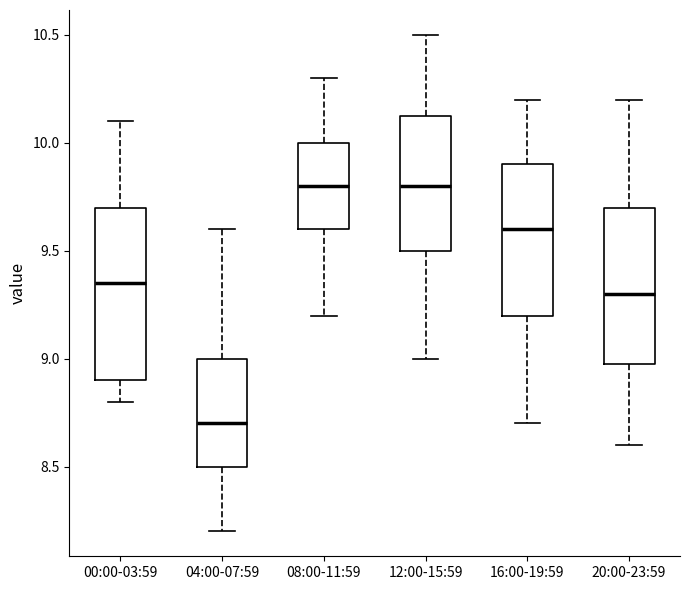

Reading left to right, read every box against the y-axis: the position of its median line, the range the box covers, and the ends of its whiskers. The values are not printed on the chart, so give them approximately, as read against the axis.

00:00-03:59: median 9.35, box 8.90 to 9.70, whiskers 8.80 to 10.10
04:00-07:59: median 8.70, box 8.50 to 9.00, whiskers 8.20 to 9.60
08:00-11:59: median 9.80, box 9.60 to 10.00, whiskers 9.20 to 10.30
12:00-15:59: median 9.80, box 9.50 to 10.15, whiskers 9.00 to 10.50
16:00-19:59: median 9.60, box 9.20 to 9.90, whiskers 8.70 to 10.20
20:00-23:59: median 9.30, box 9.00 to 9.70, whiskers 8.60 to 10.20